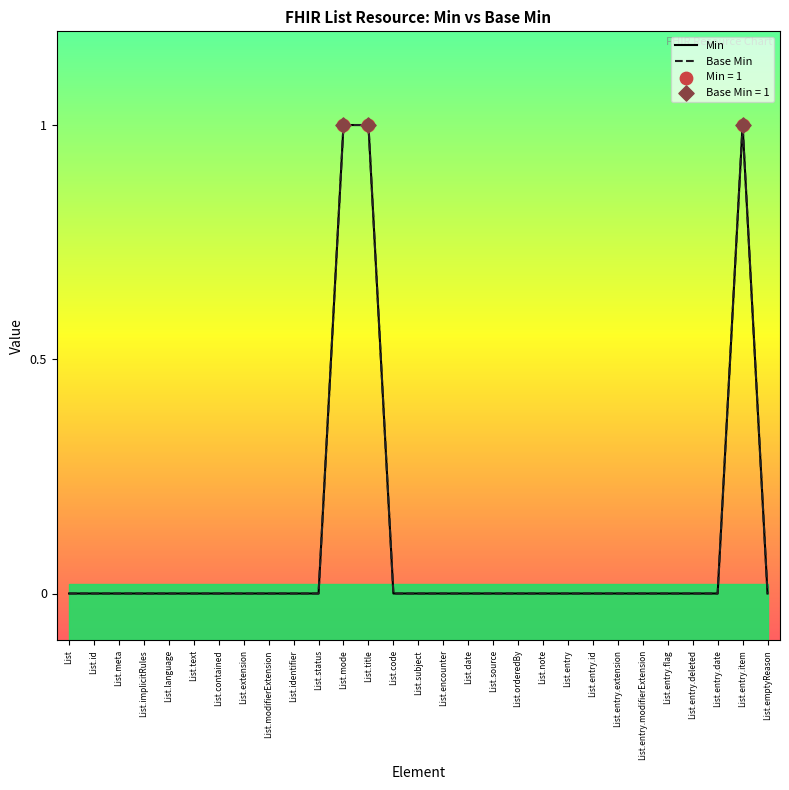

Which series has the largest total across all categories?

Min